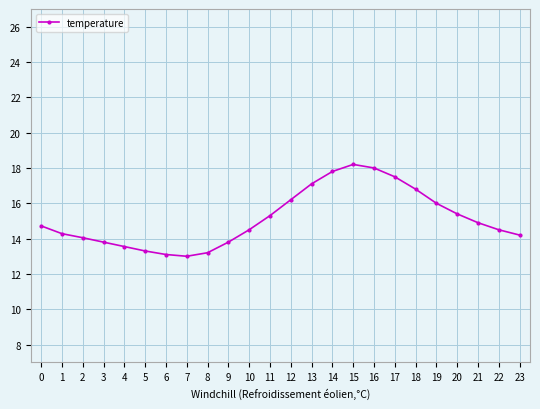

What is the minimum value shown in the chart?

13.0